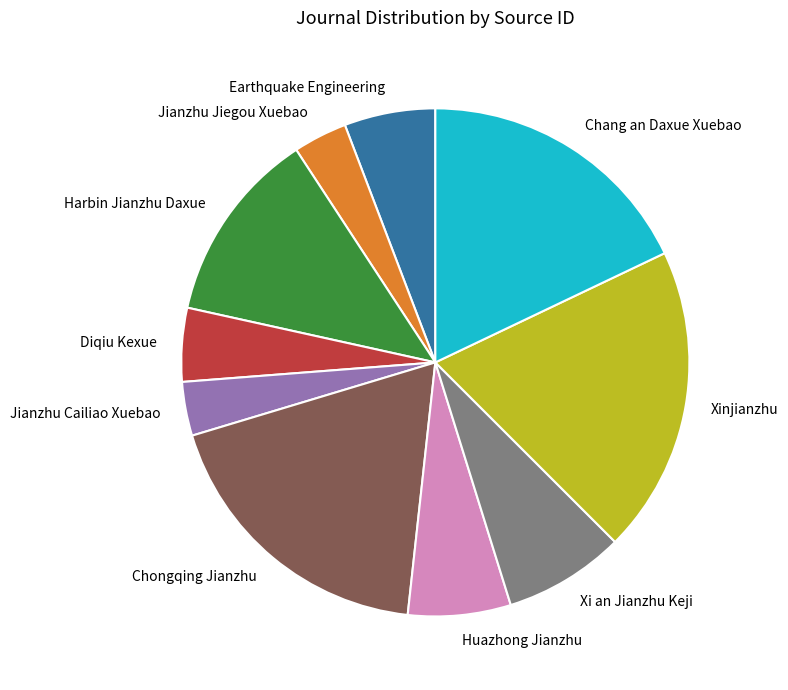

Do Xinjianzhu and Earthquake Engineering together represent more than half of the pie?

No